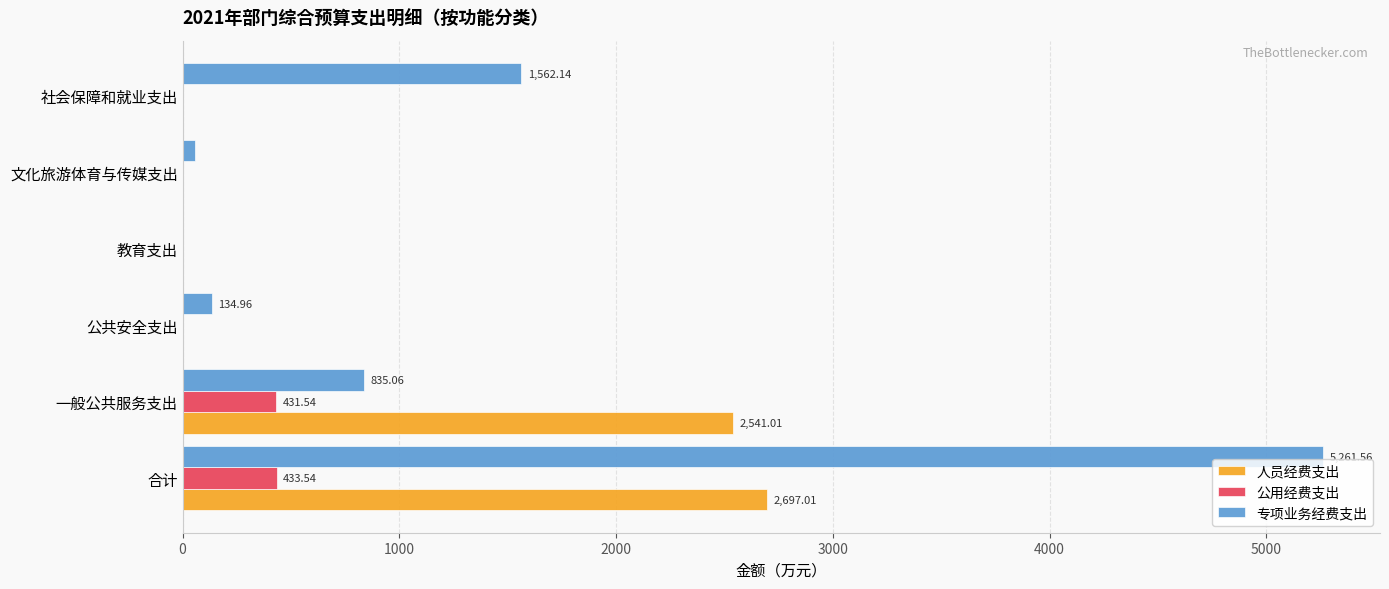

Which series changed the most between 合计 and 教育支出?

专项业务经费支出